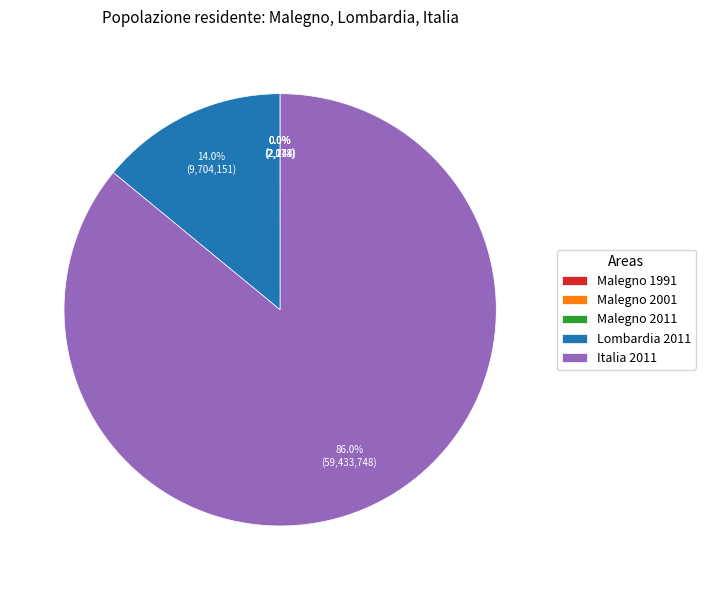

What is the largest slice in the pie chart?

Italia 2011